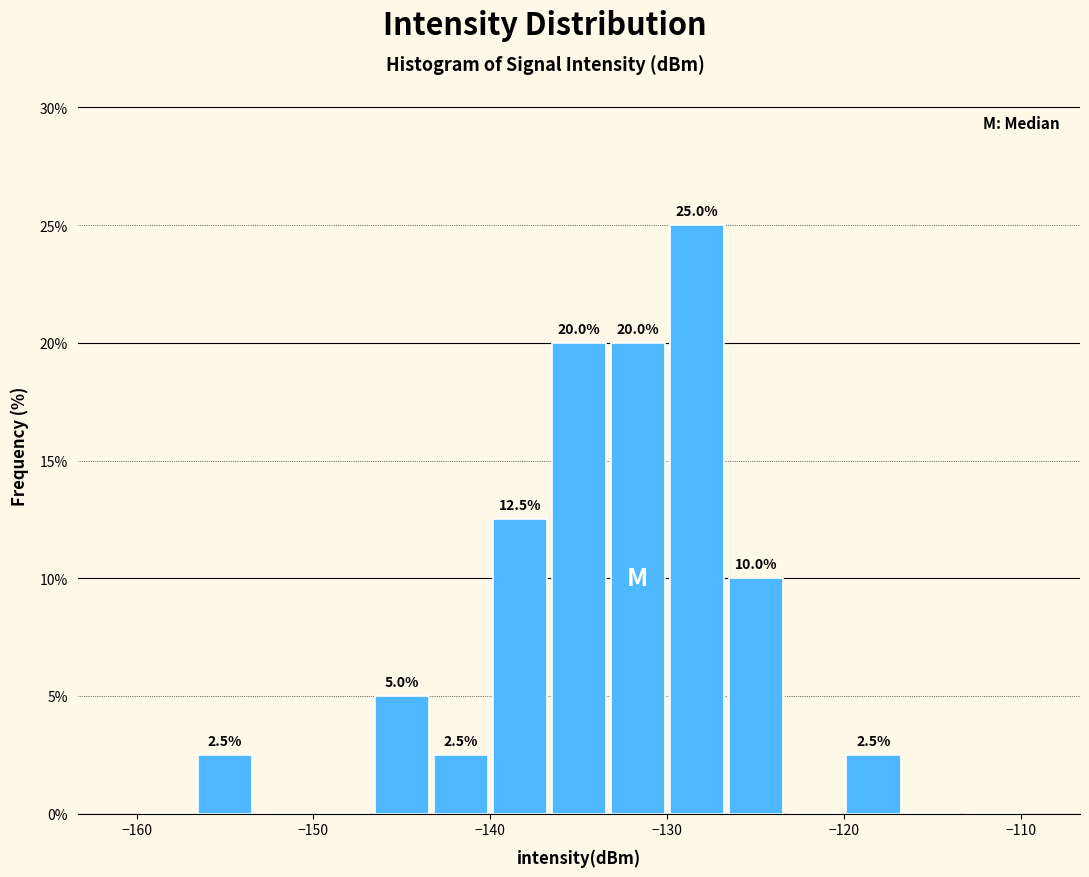

Around what value on the x-axis is the tallest bar? Give the approximate position of its centre, as read against the axis.

-128